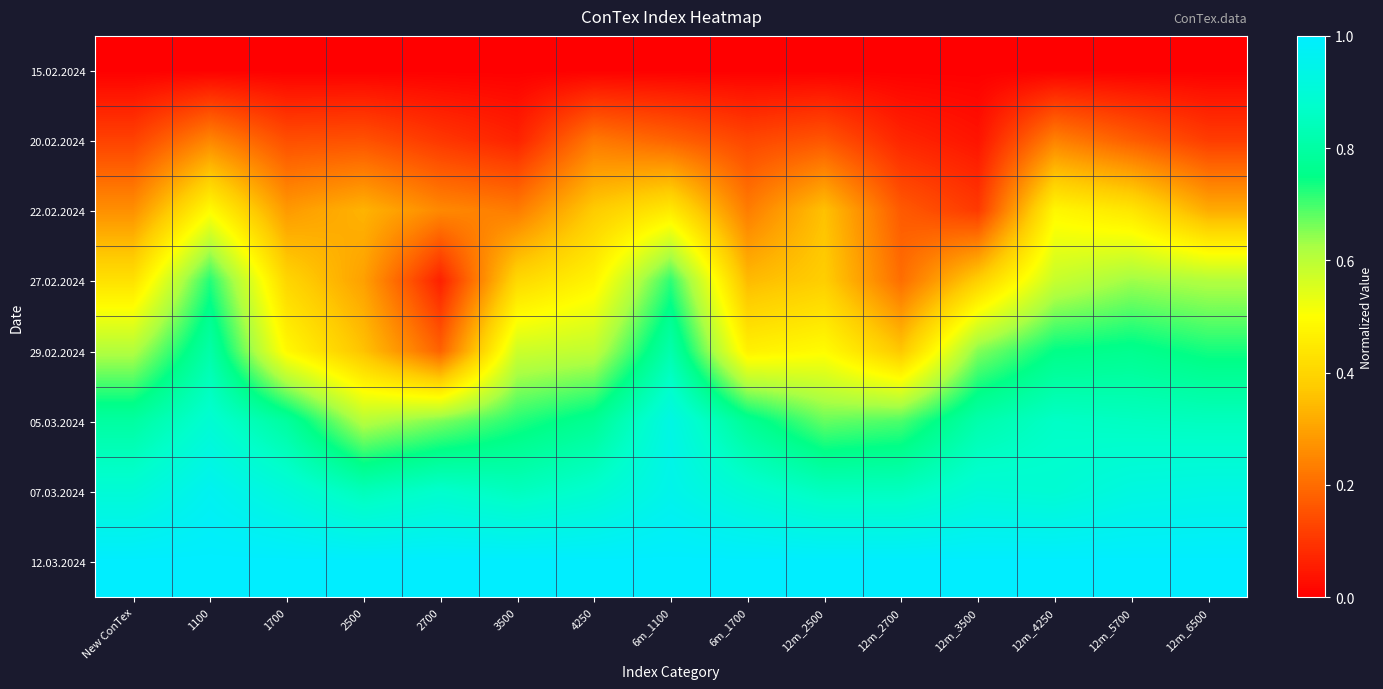

What is the greatest value displayed?

1.0